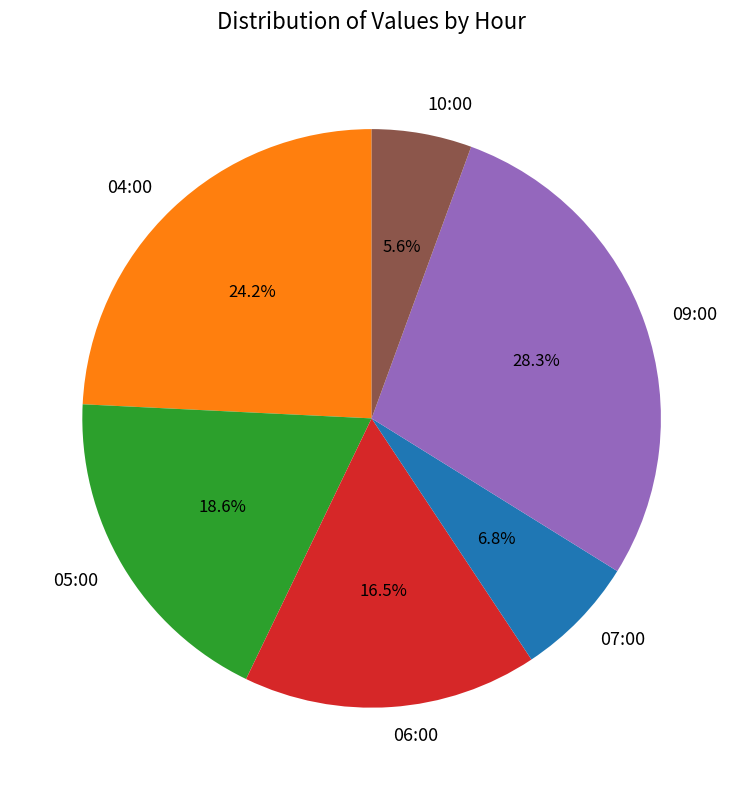

Rank the categories by value from highest to lowest.

09:00, 04:00, 05:00, 06:00, 07:00, 10:00